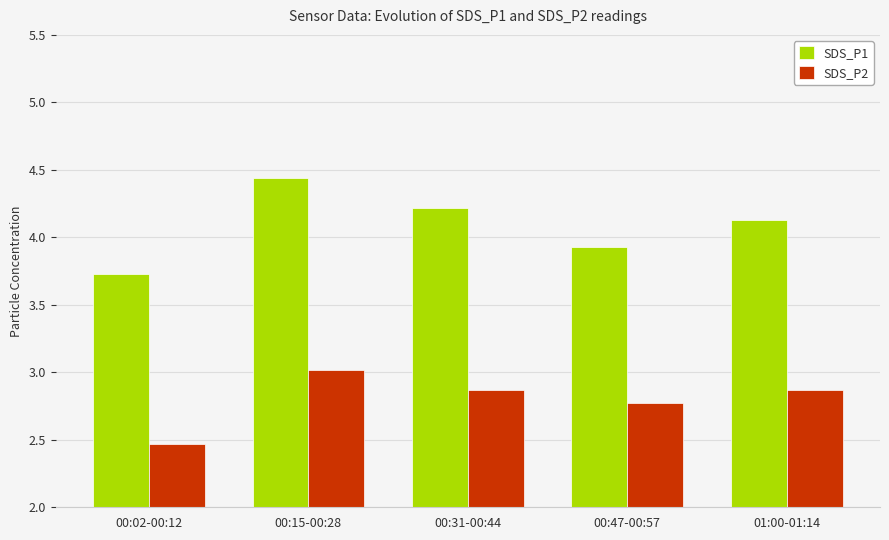

What is the label of the 3rd bar from the right?

00:31-00:44